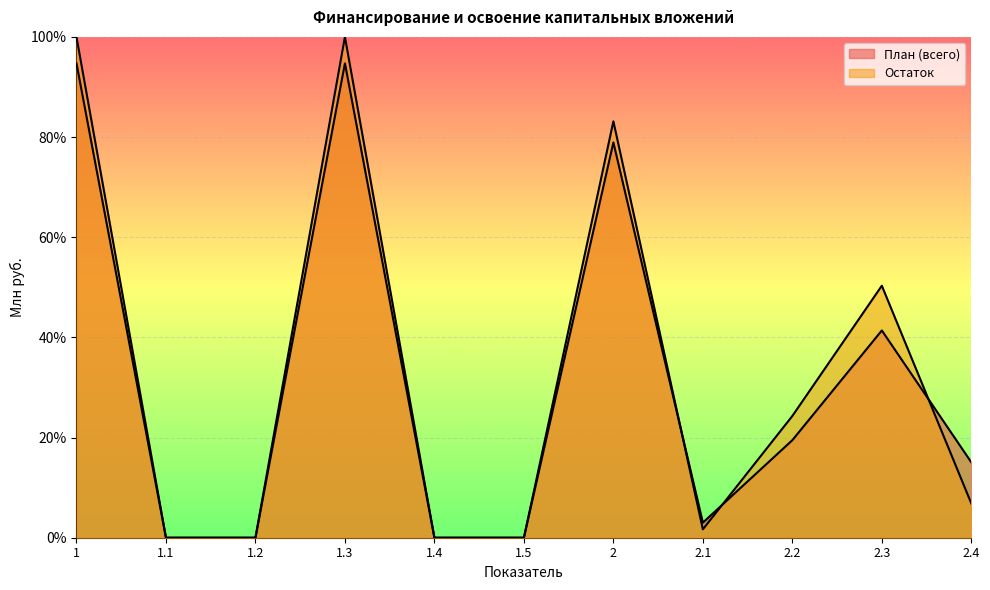

How many interior local peaks does the Остаток series have?

3